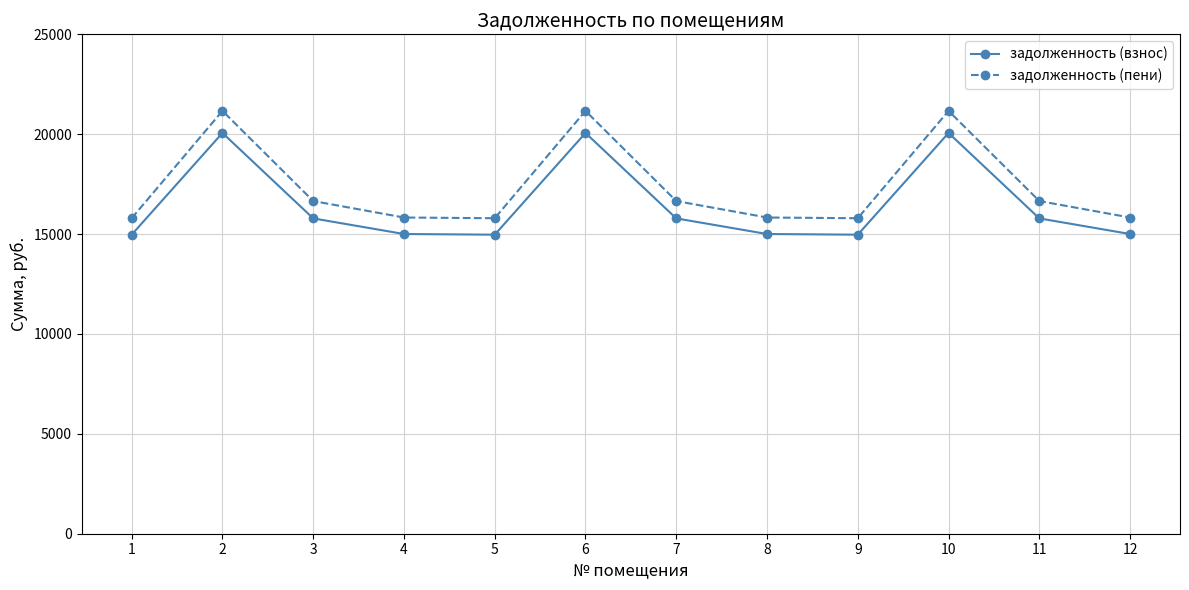

Is the value of задолженность (пени) at 2 greater than the value of задолженность (взнос) at 9?

Yes